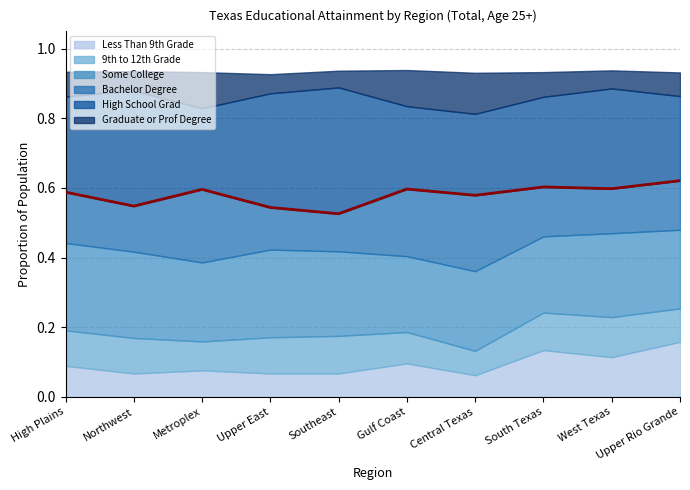

Reading left to right, what are all the values shown in this chart?

High Plains=0.6	Northwest=0.5	Metroplex=0.6	Upper East=0.5	Southeast=0.5	Gulf Coast=0.6	Central Texas=0.6	South Texas=0.6	West Texas=0.6	Upper Rio Grande=0.6